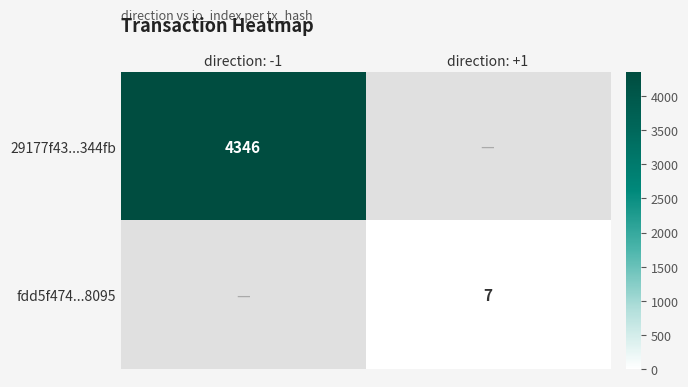

The fdd5f474...8095 series shows 2 at direction: +1. True or false?

False